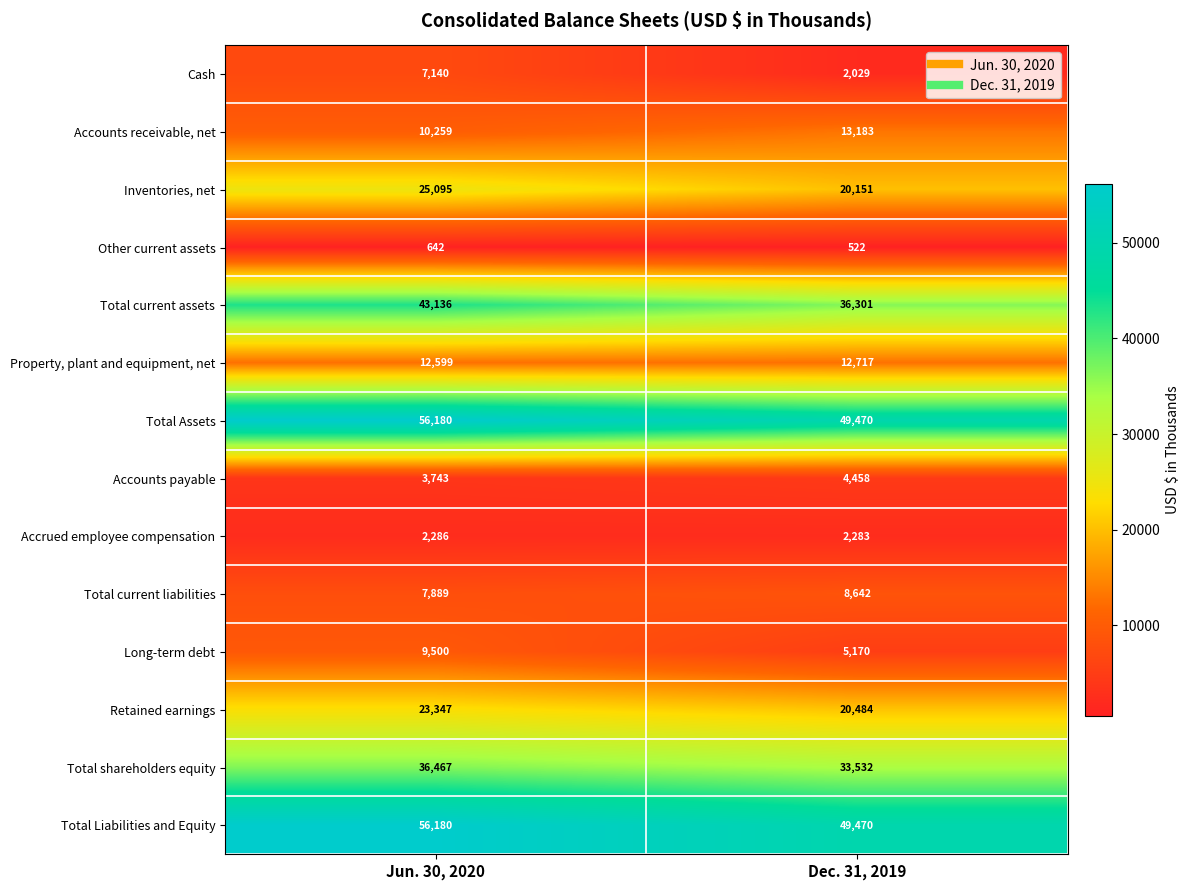

Rank the categories by Long-term debt value from lowest to highest.

Dec. 31, 2019, Jun. 30, 2020